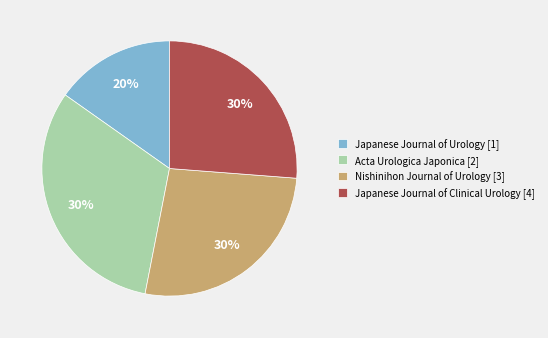

Rank the categories by value from lowest to highest.

Japanese Journal of Urology [1], Japanese Journal of Clinical Urology [4], Nishinihon Journal of Urology [3], Acta Urologica Japonica [2]